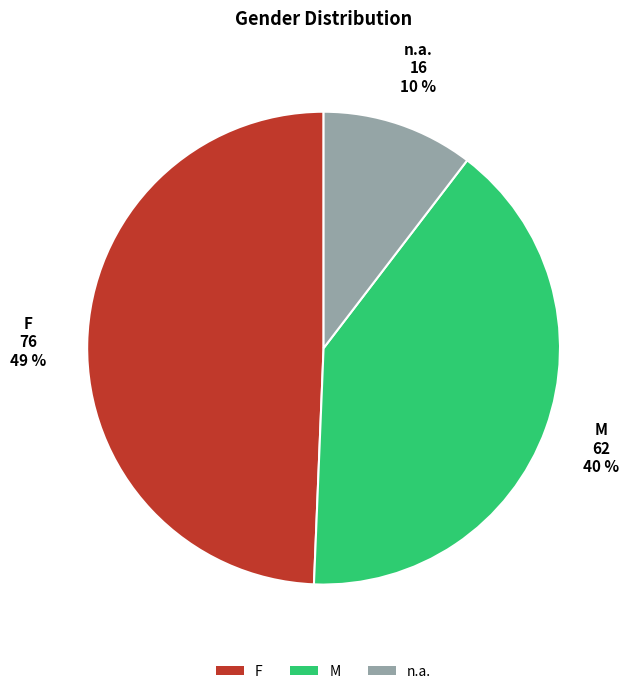

To the nearest percent, what portion does n.a. represent?

10%